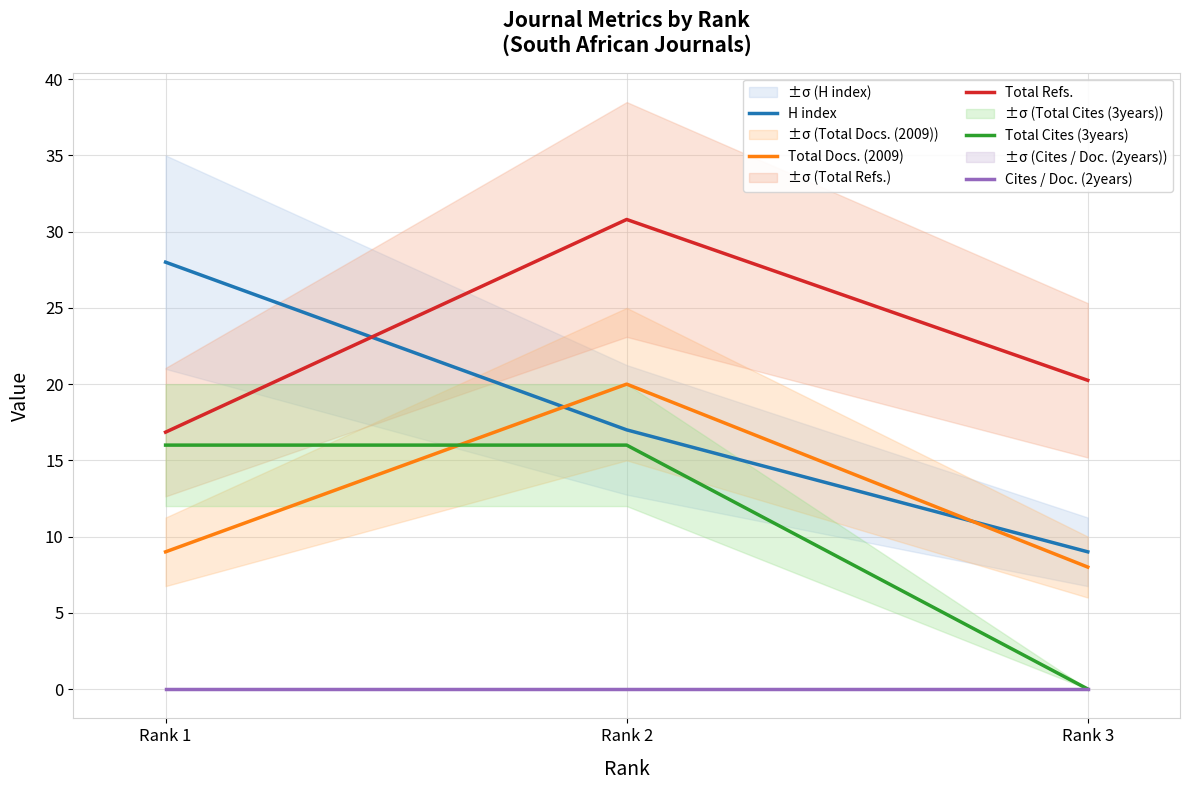

What is the value of the H index point at the 1st from the left?

28.0